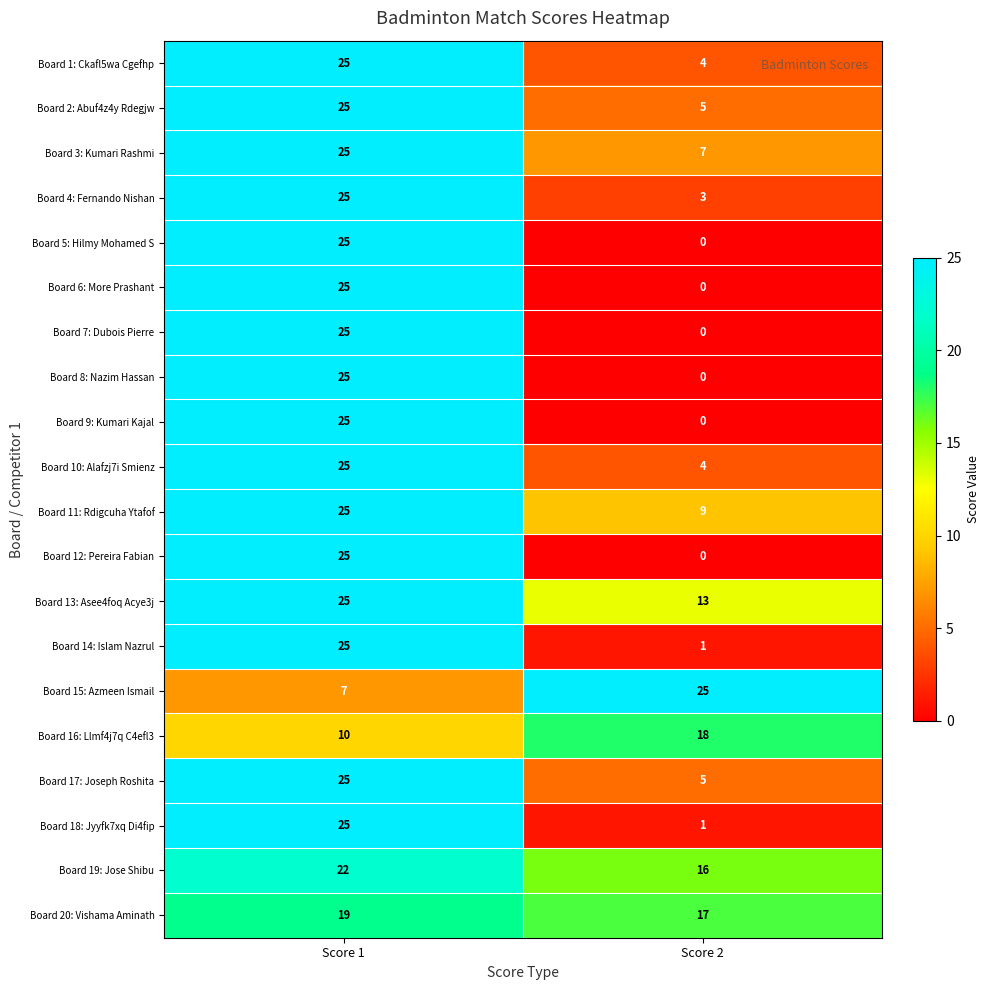

What is the total value across all series at Score 2?

128